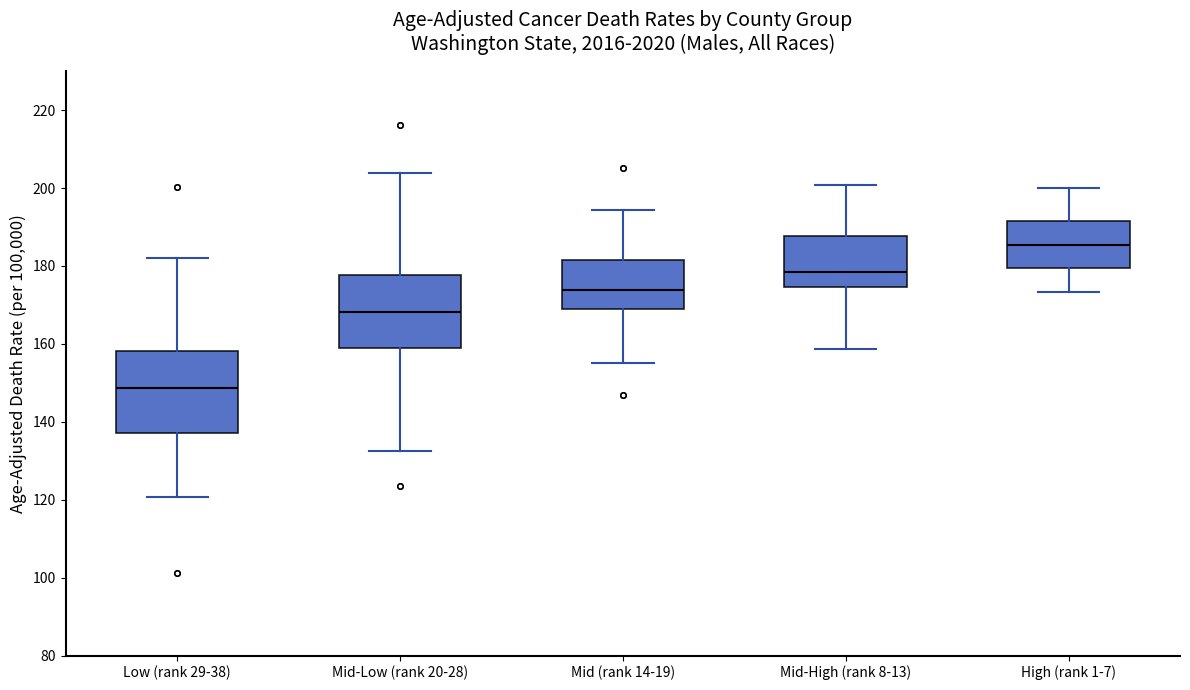

Where is the lower edge of the box for Low (rank 29-38) on the y-axis? The values are not printed on the chart, so give them approximately, as read against the axis.

138